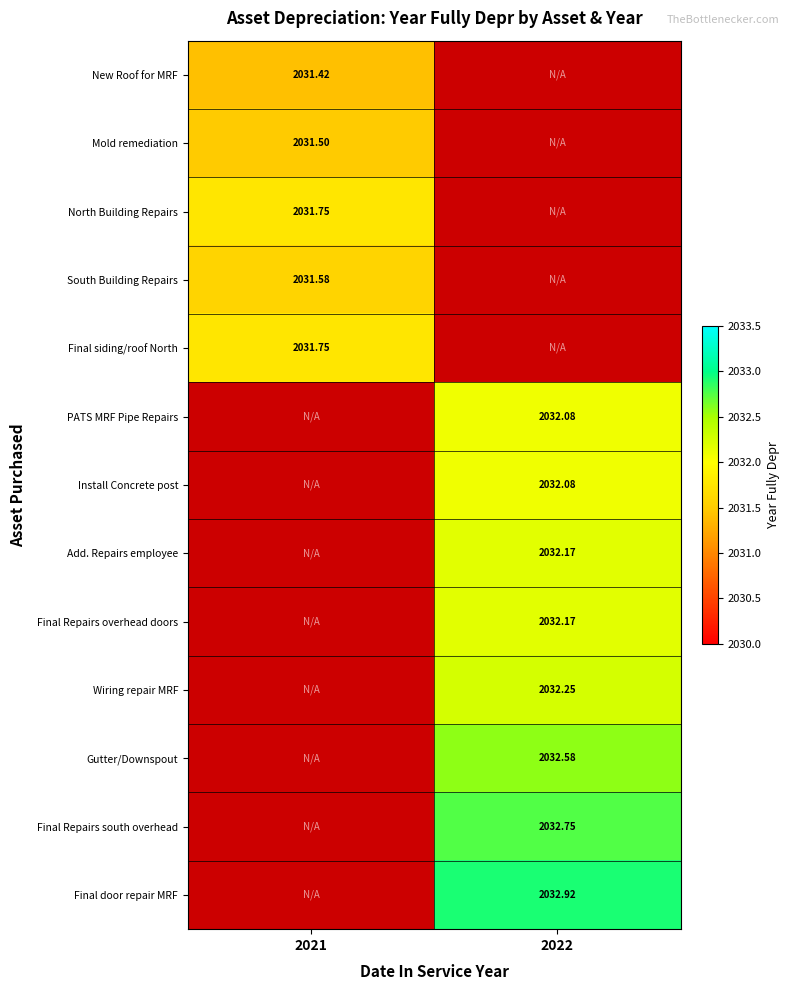

Rank the series by their maximum value, from lowest to highest.

New Roof for MRF, Mold remediation, South Building Repairs, North Building Repairs, Final siding/roof North, PATS MRF Pipe Repairs, Install Concrete post, Add. Repairs employee, Final Repairs overhead doors, Wiring repair MRF, Gutter/Downspout, Final Repairs south overhead, Final door repair MRF